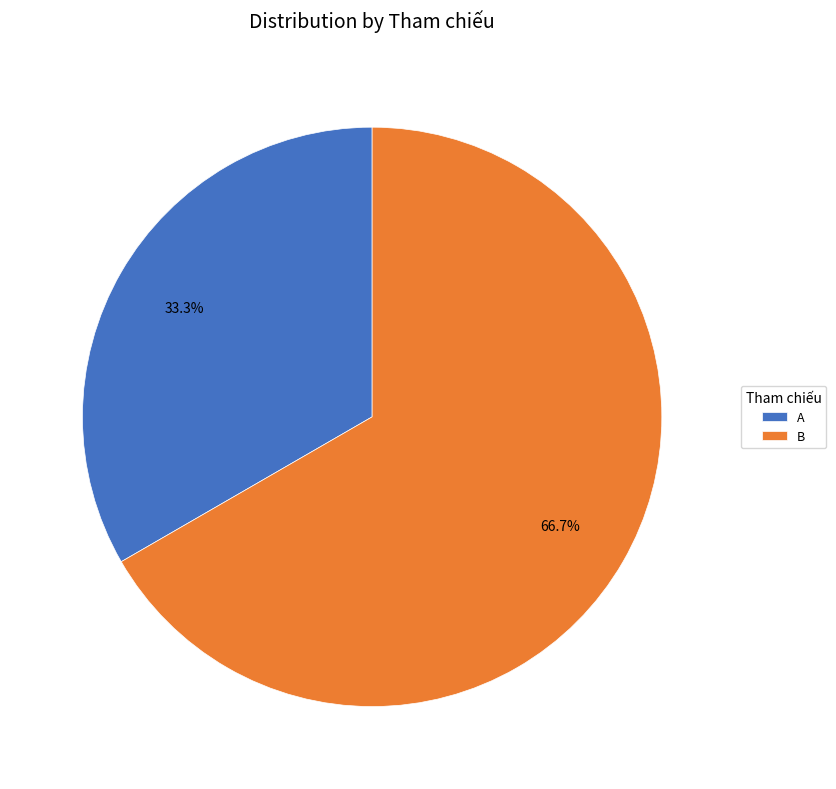

To the nearest percent, what is the combined percentage of A and B?

100%